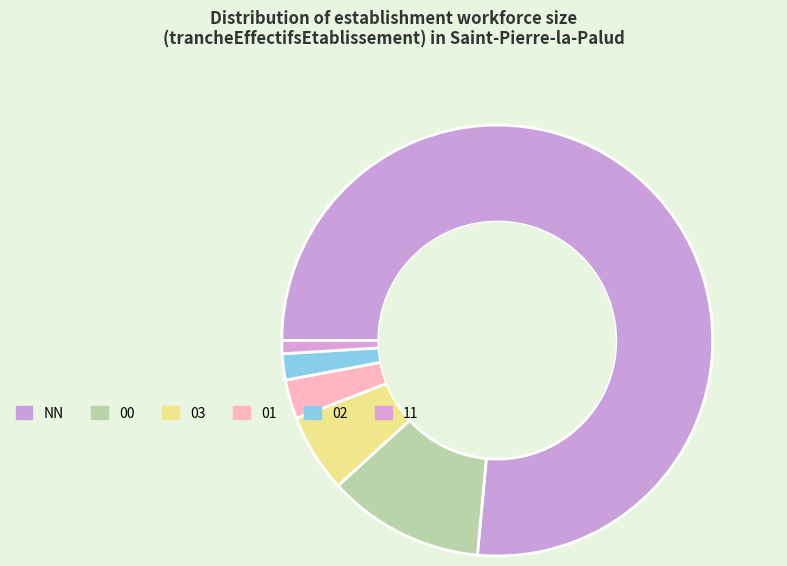

Count the number of slices in the pie.

6